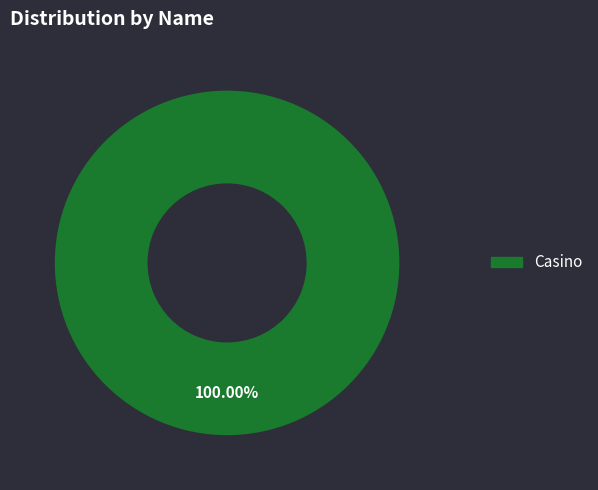

How many slices are in this pie chart?

1